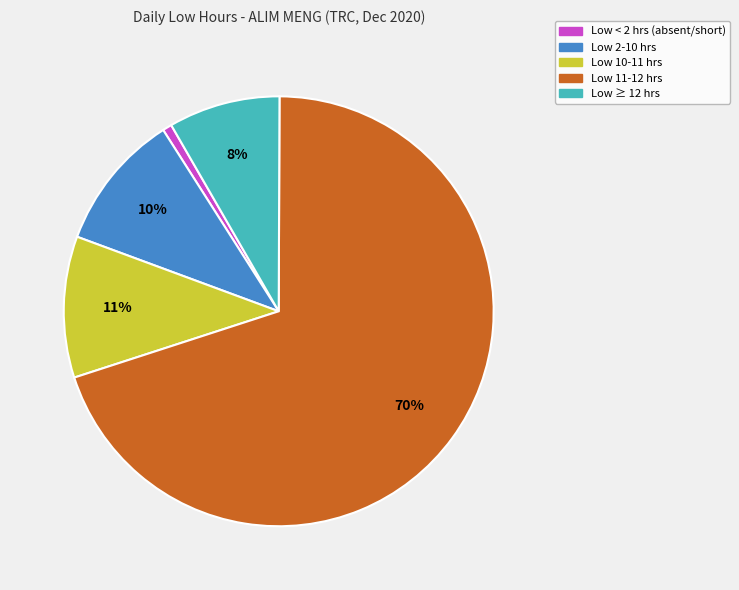

Does any single category account for the majority?

Yes